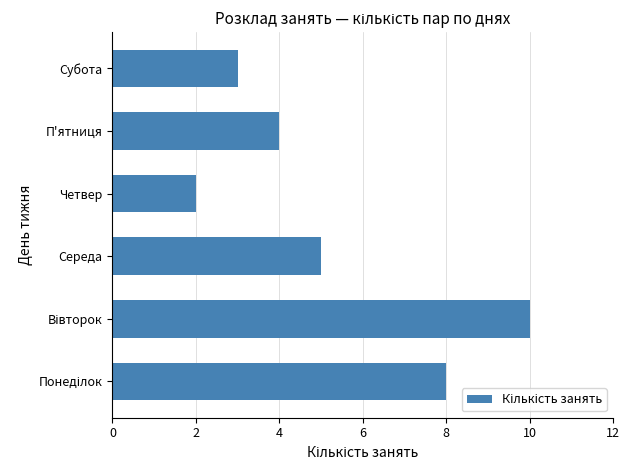

How many bars are there in total?

6